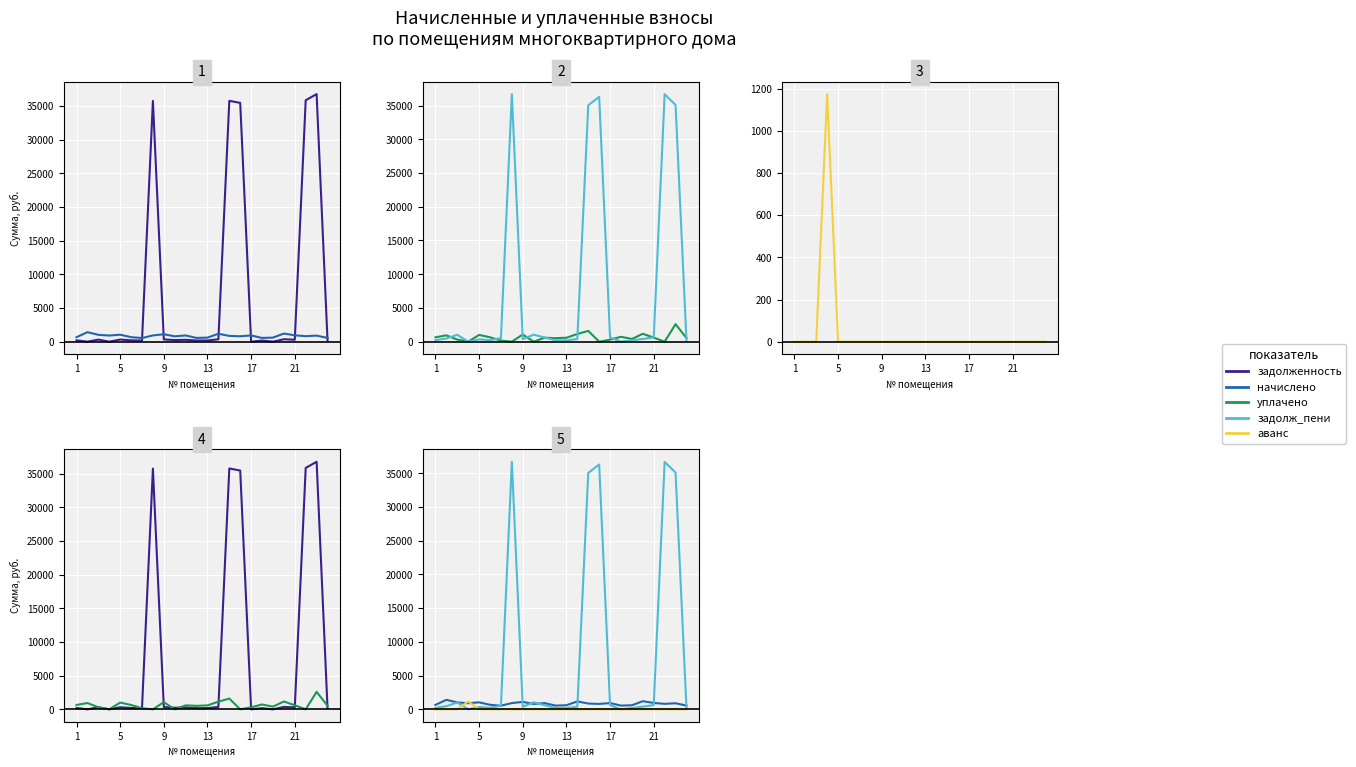

True or false: аванс and задолж_пени cross at least once.

True